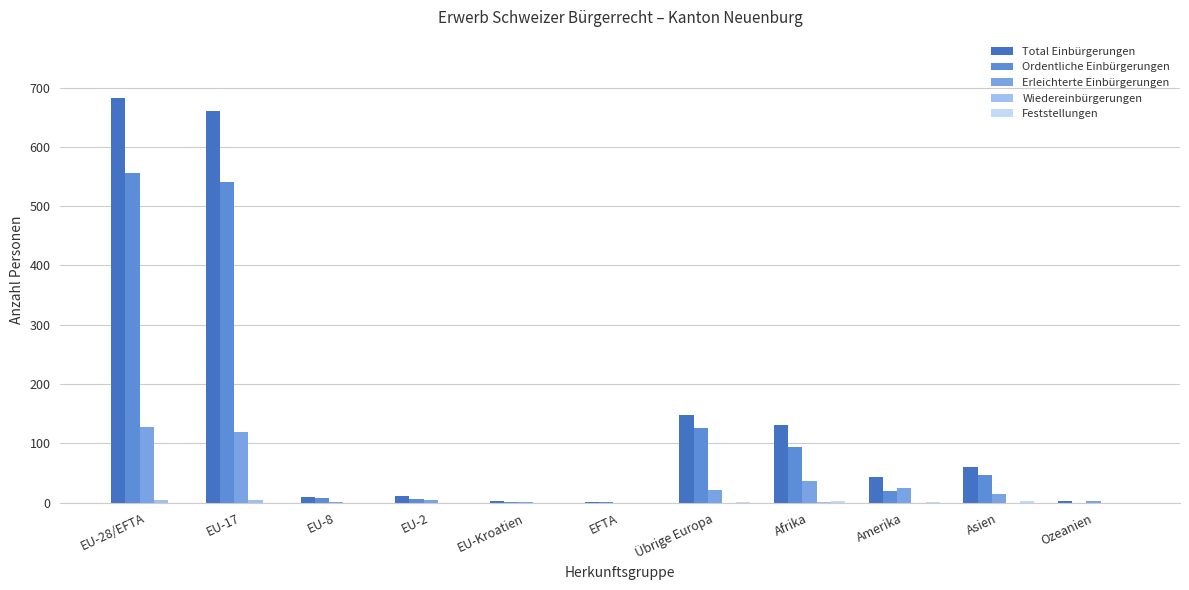

How many groups of bars are there?

11